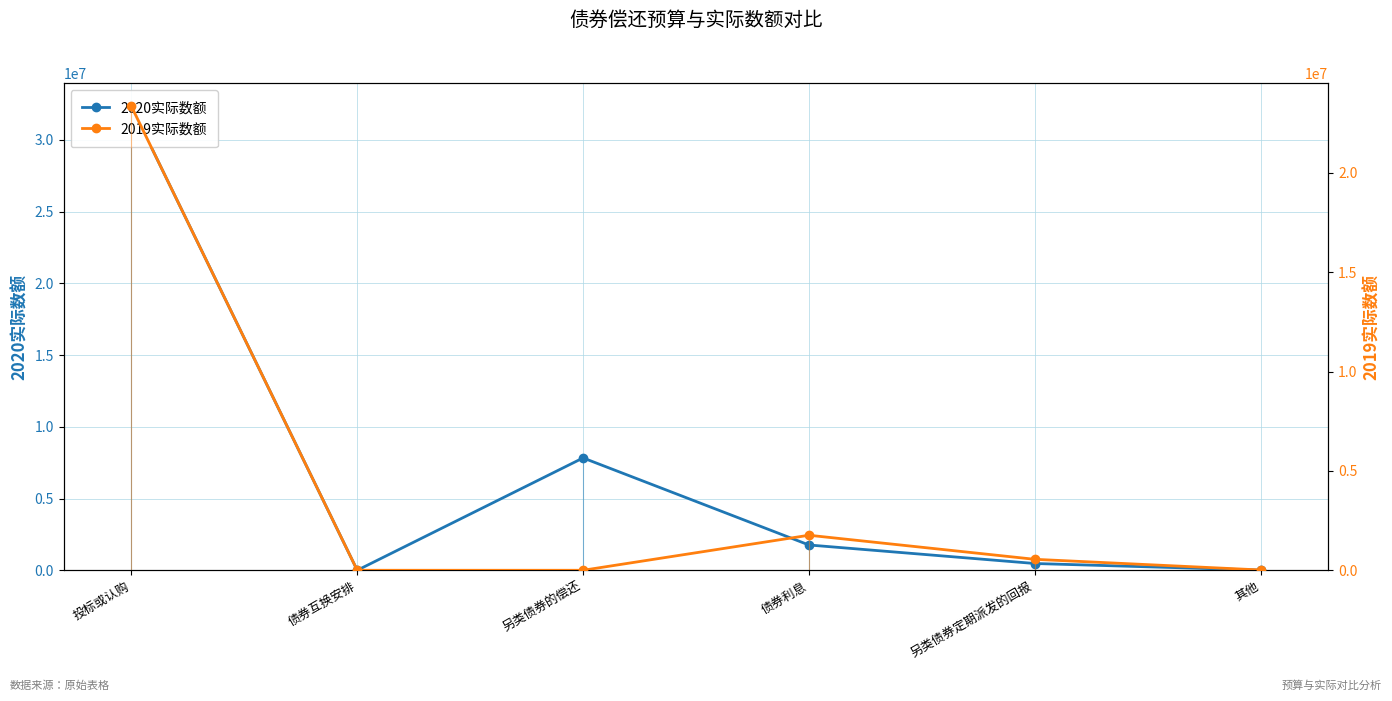

What is the label of the 2nd point from the right?

另类债券定期派发的回报